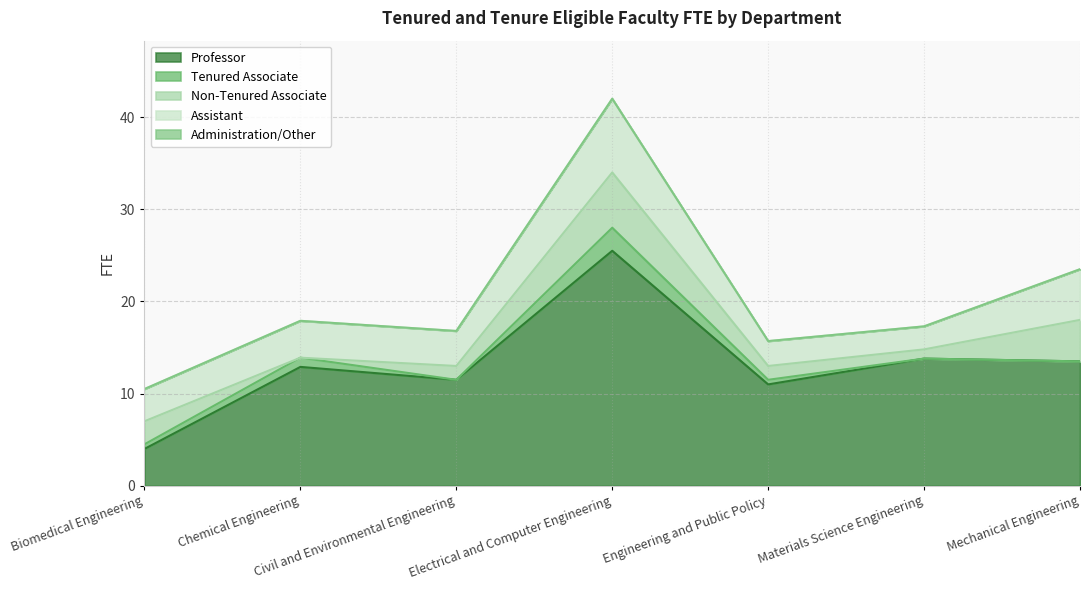

What are all the series names shown in the legend?

Professor, Tenured Associate, Non-Tenured Associate, Assistant, Administration/Other